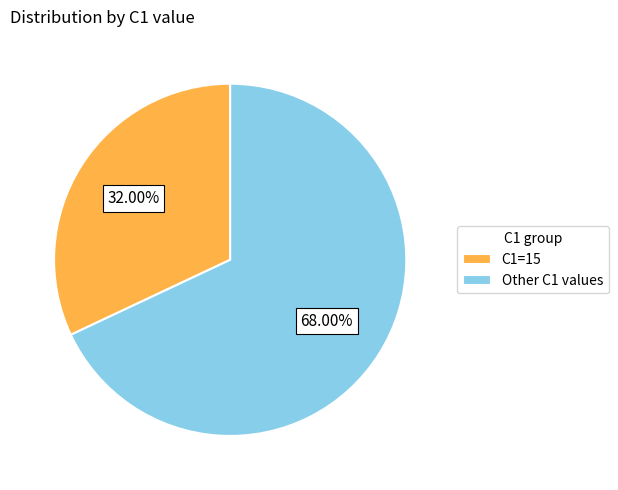

How many slices are in this pie chart?

2